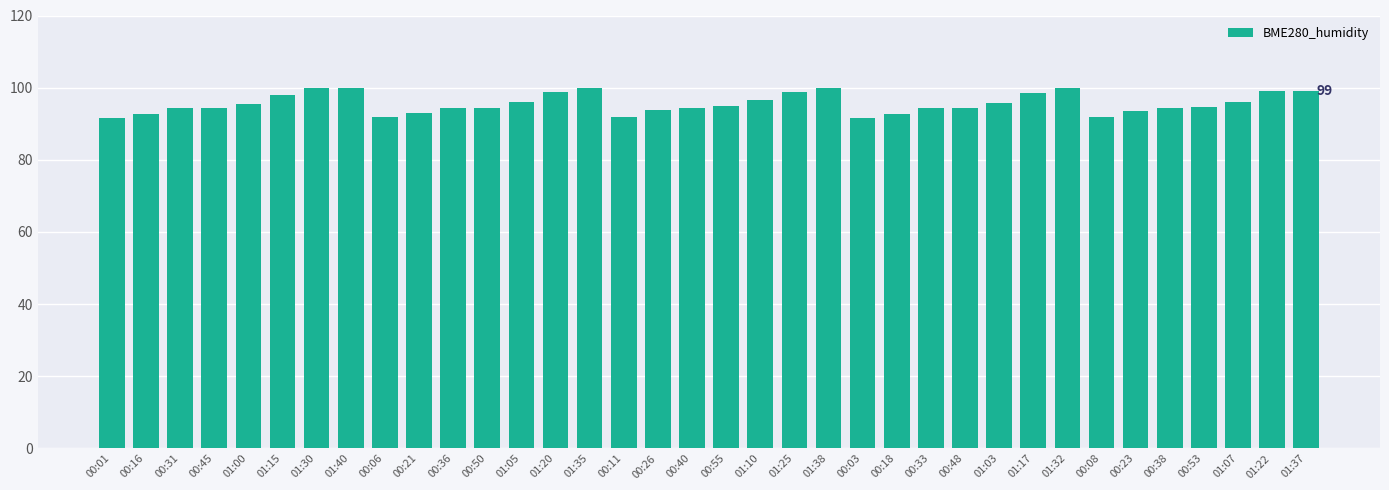

What position from the left is 00:38?

32